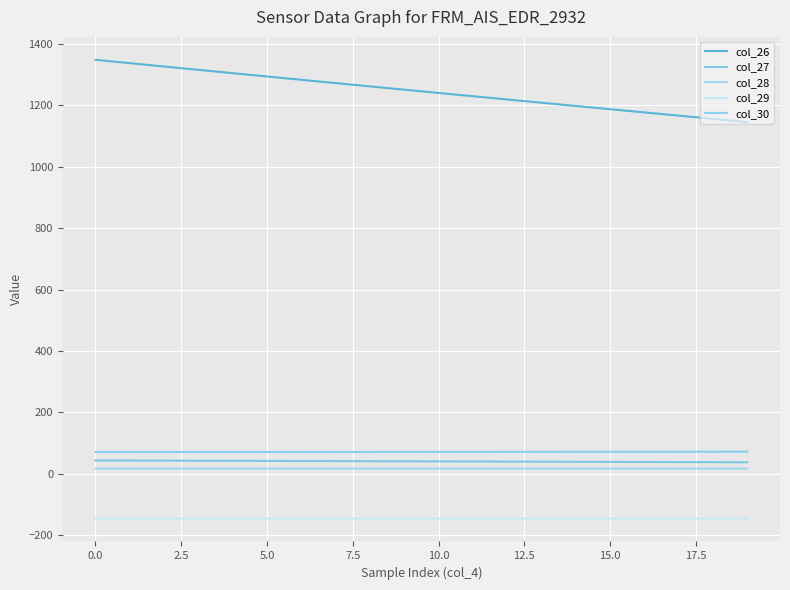

How many lines are shown in the chart?

5